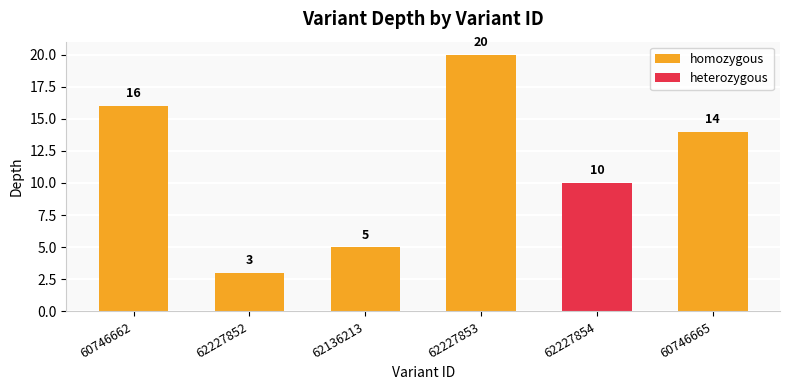

Which category has the lowest value across all series?

62227852